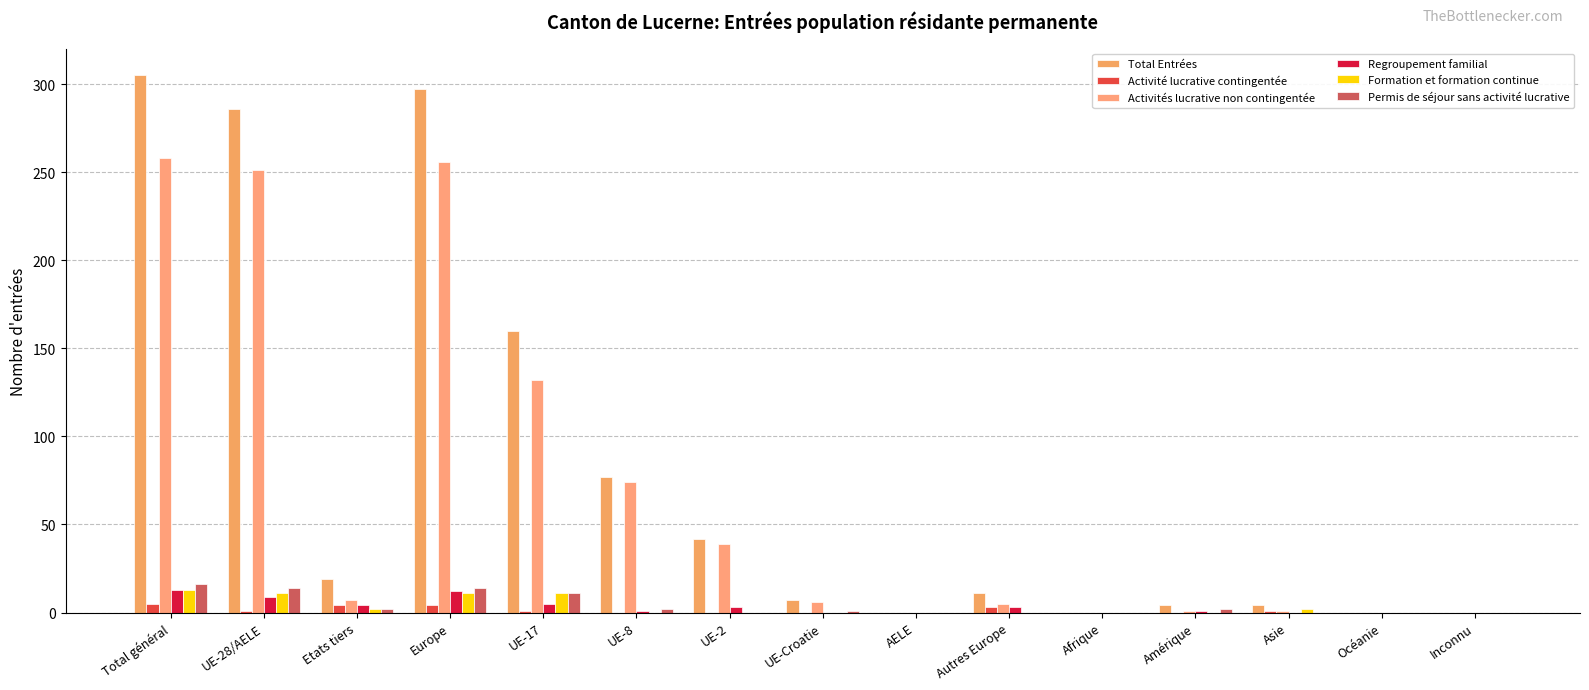

Rank the categories by Total Entrées value from lowest to highest.

AELE, Afrique, Océanie, Inconnu, Amérique, Asie, UE-Croatie, Autres Europe, Etats tiers, UE-2, UE-8, UE-17, UE-28/AELE, Europe, Total général